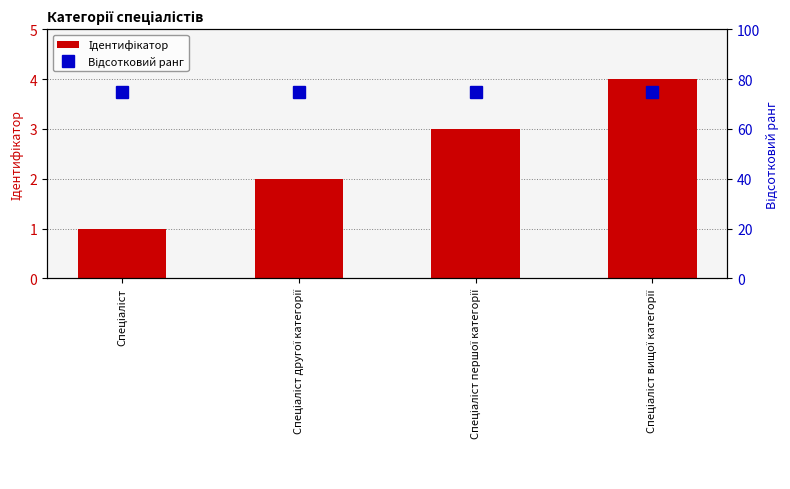

Reading left to right, list all the values displayed in this chart.

Ідентифікатор: 1	2	3	4
Відсотковий ранг: 75	75	75	75